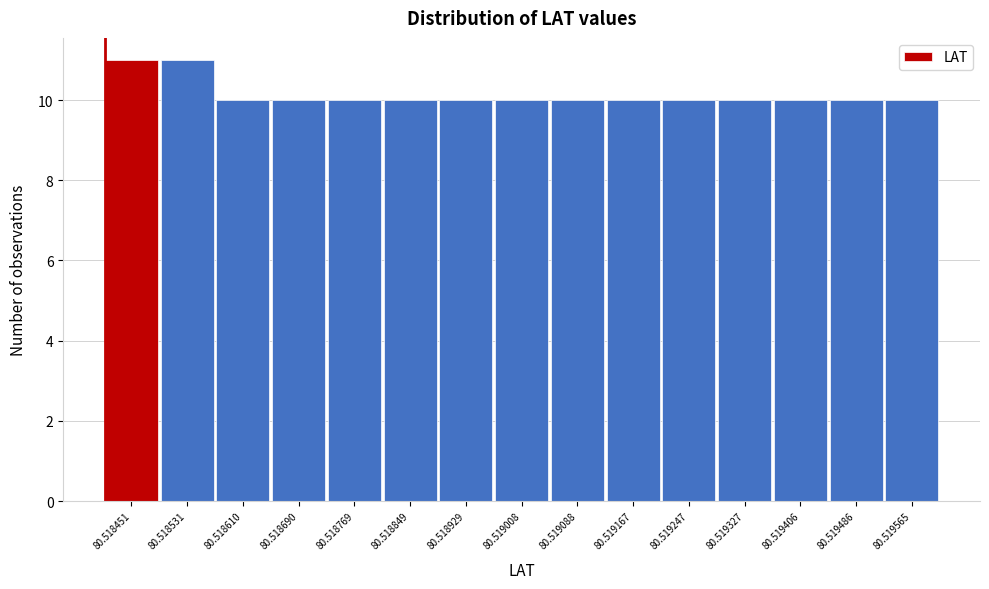

Reading left to right, what are all the values shown in this chart?

11	11	10	10	10	10	10	10	10	10	10	10	10	10	10